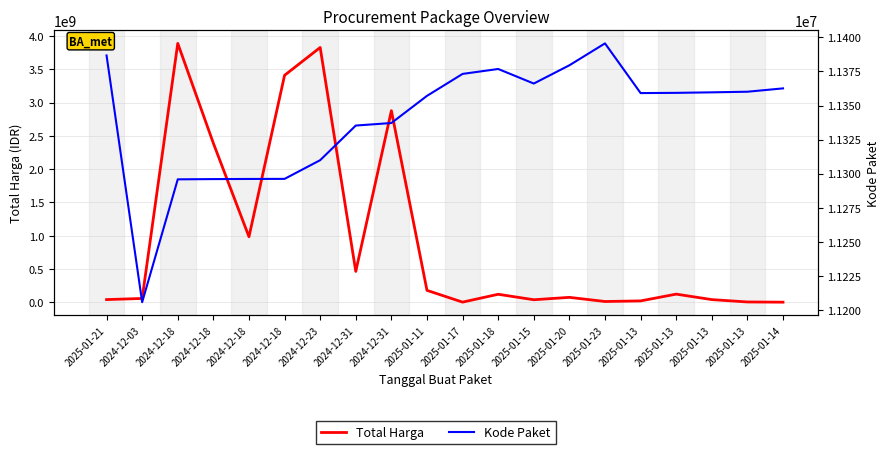

The Kode Paket series shows 3393514 at 2025-01-13. True or false?

False